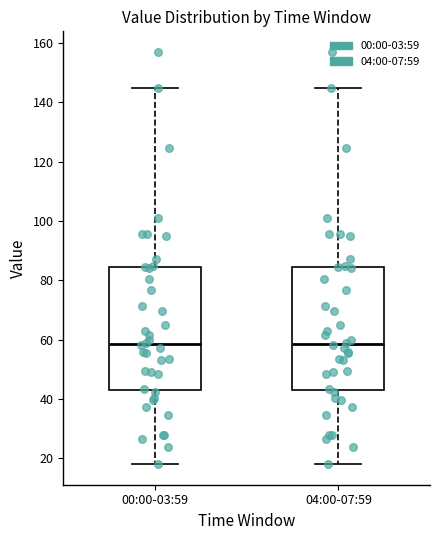

Reading left to right, transcribe this box plot: for each box, give where its median line is, the range the box spans, and where its two whiskers end, as read against the y-axis. The values are not printed on the chart, so give them approximately, as read against the axis.

00:00-03:59: median 58, box 44 to 84, whiskers 18 to 144
04:00-07:59: median 58, box 44 to 84, whiskers 18 to 144